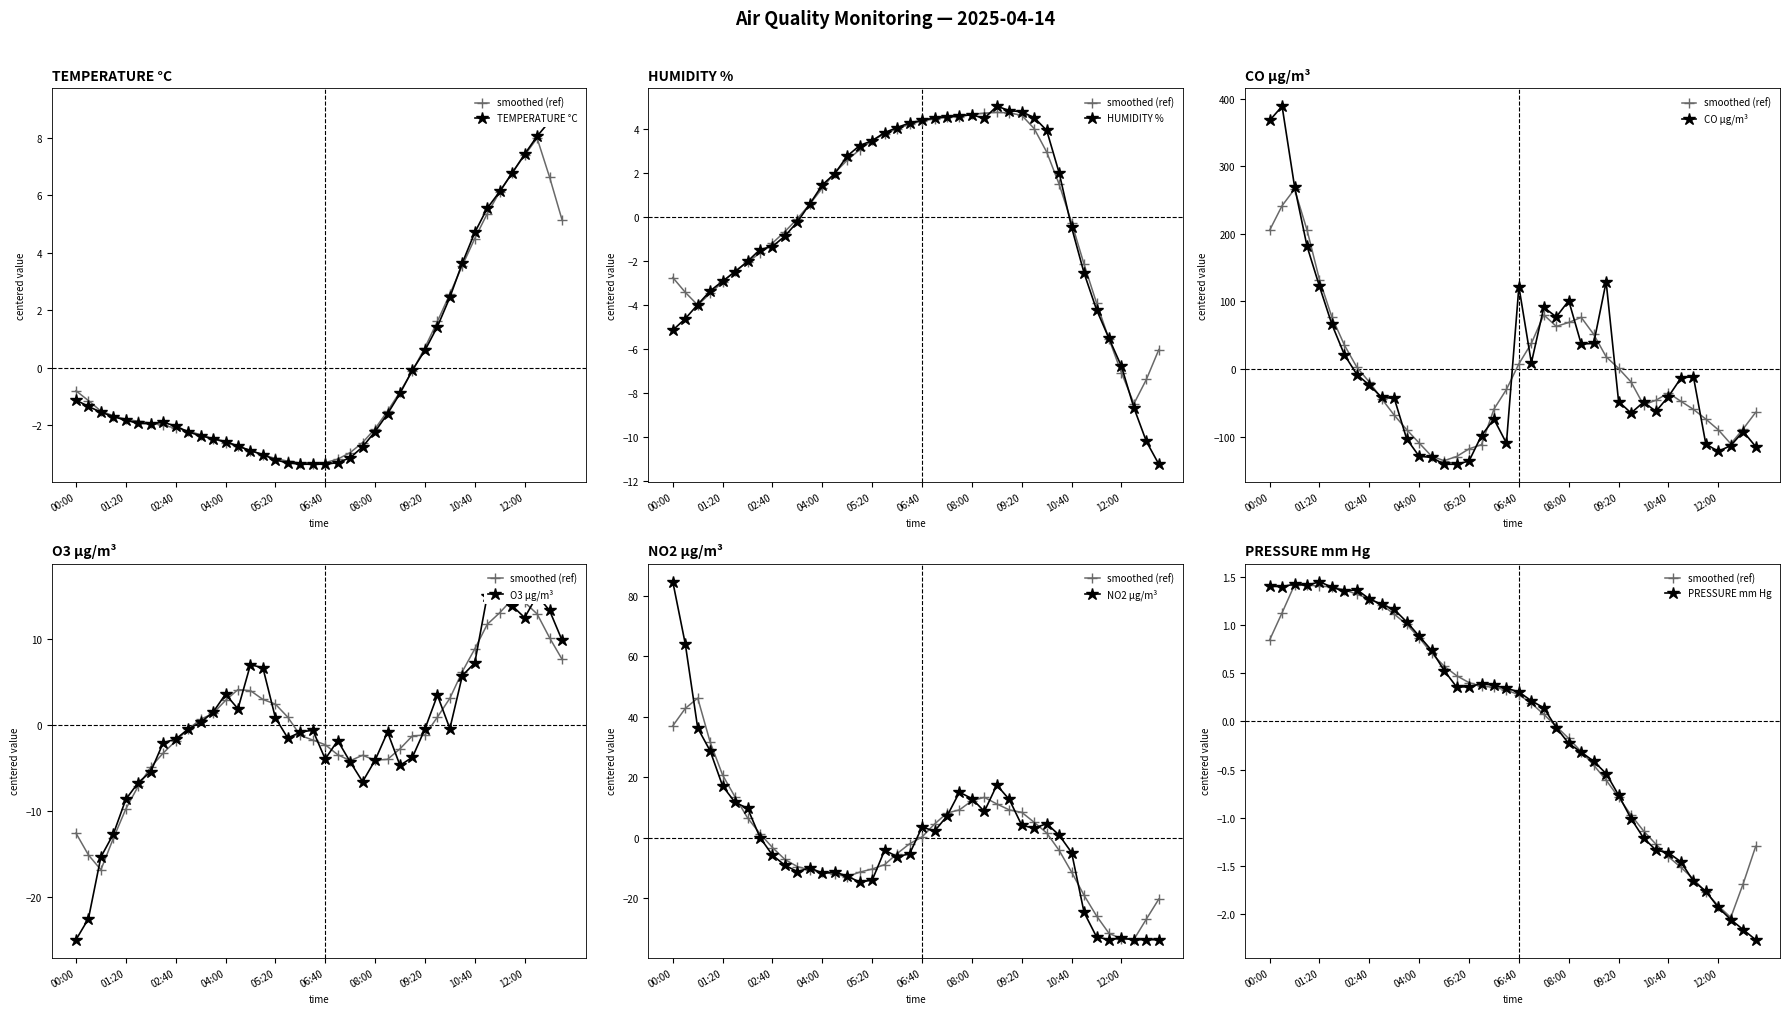

What is the lowest value of the CO µg/m³ series?

-140.9